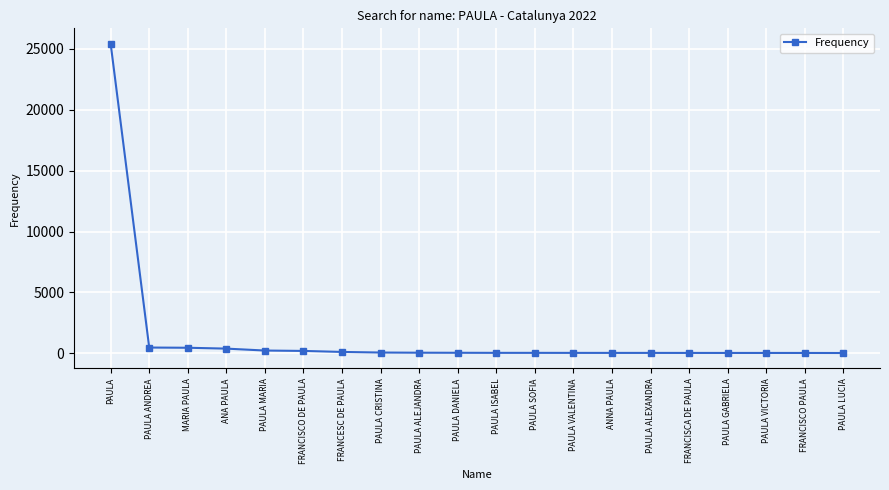

What is the label of the 4th point from the right?

PAULA GABRIELA